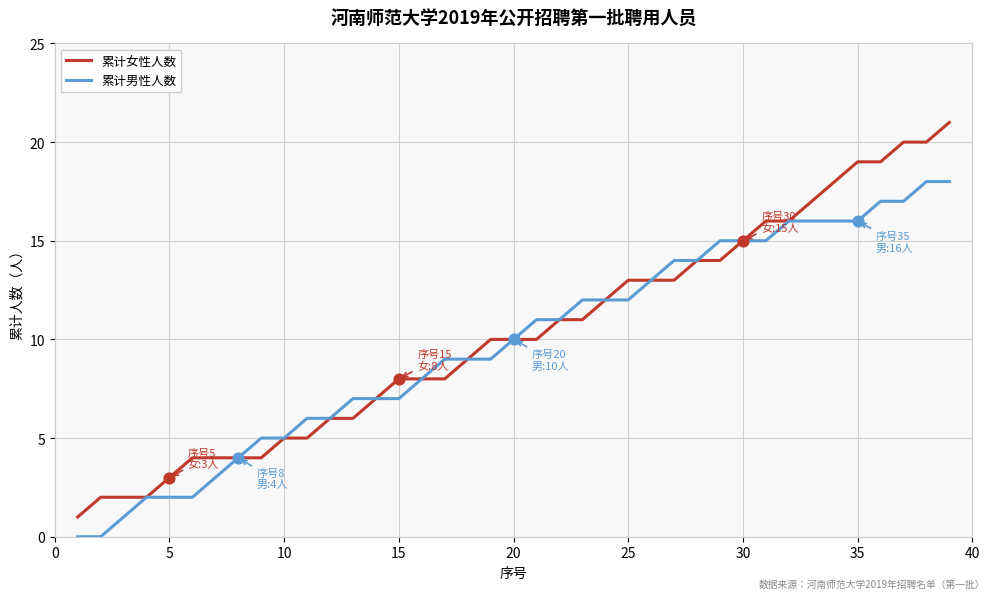

What are all the series names shown in the legend?

累计女性人数, 累计男性人数